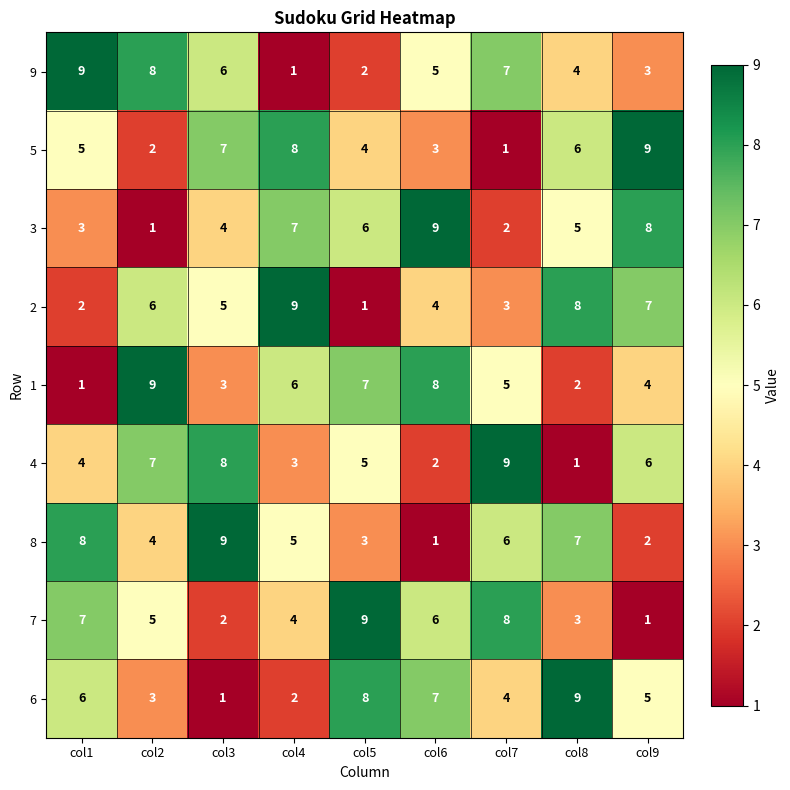

What is the average value of the 3 series?

5